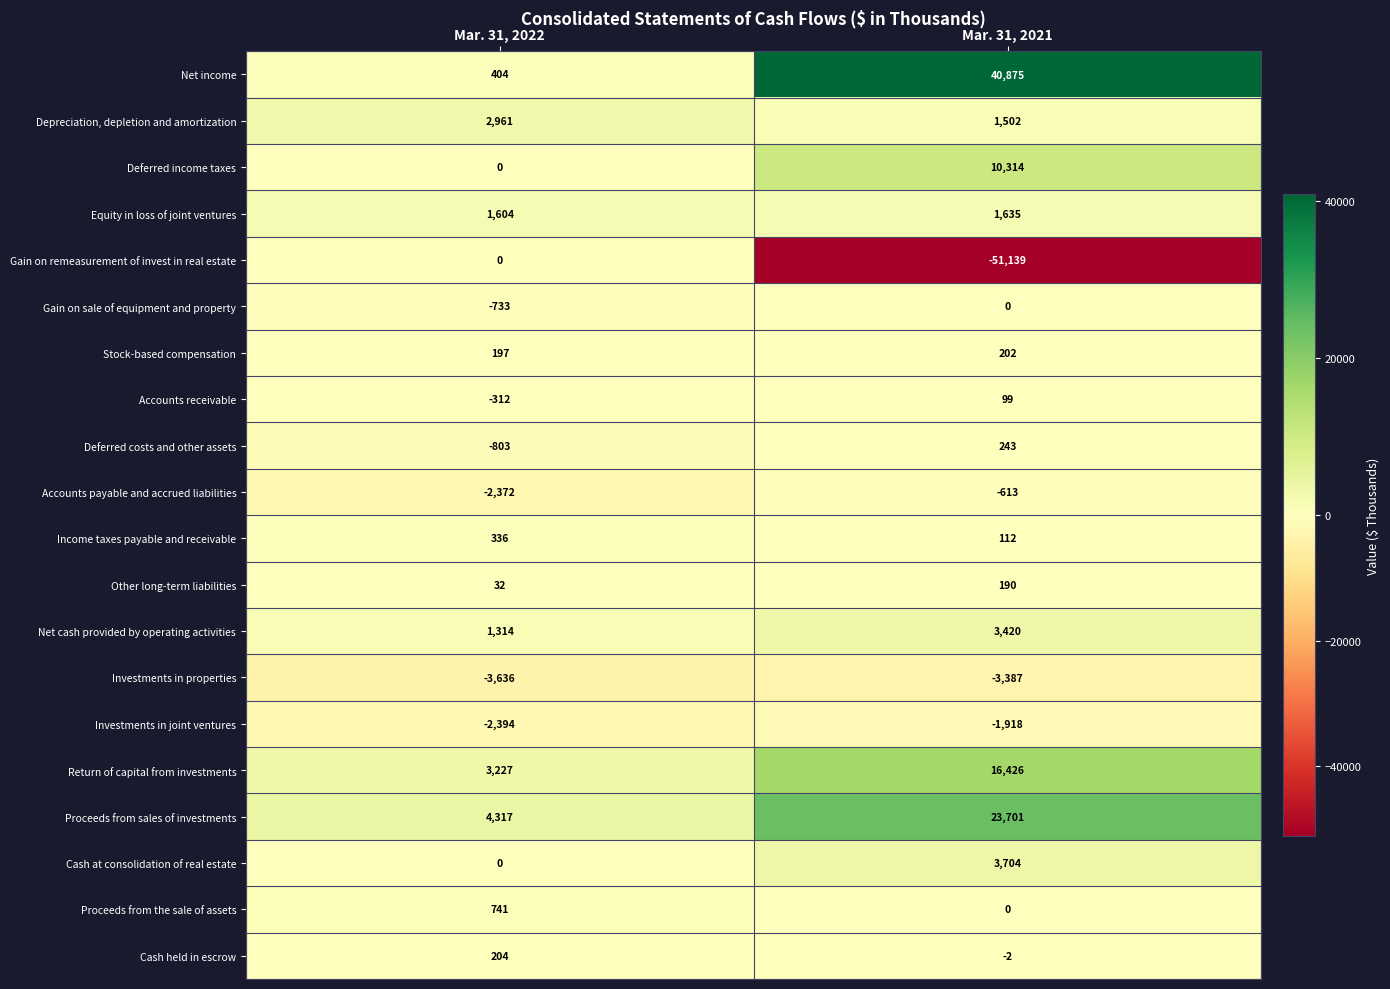

Which series has the largest total across all categories?

Net income